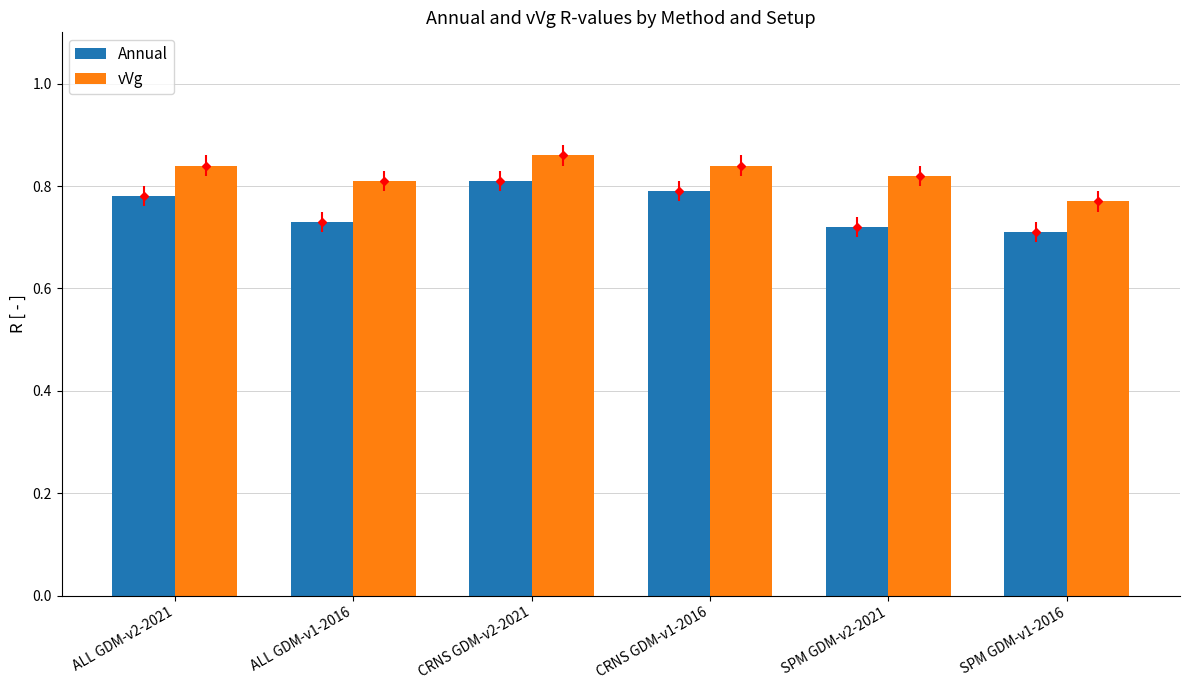

The value of Annual at SPM GDM-v1-2016 is 0.2. True or false?

False